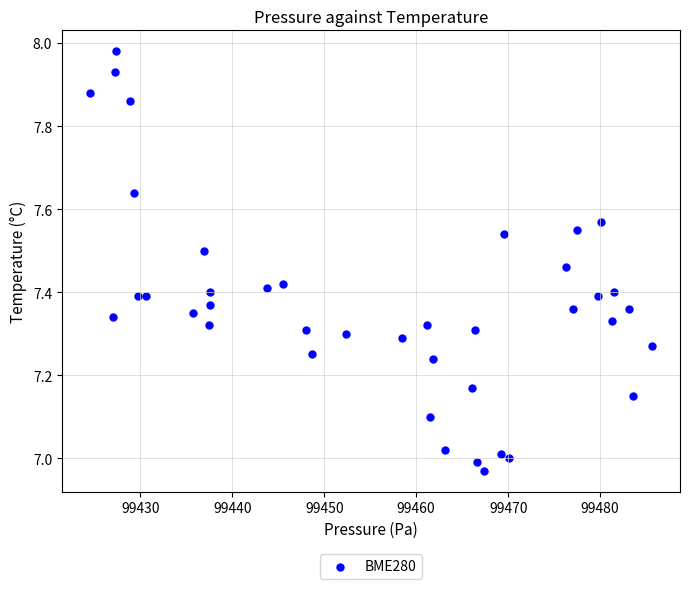

What is the range of X values (max minus min)?

61.1